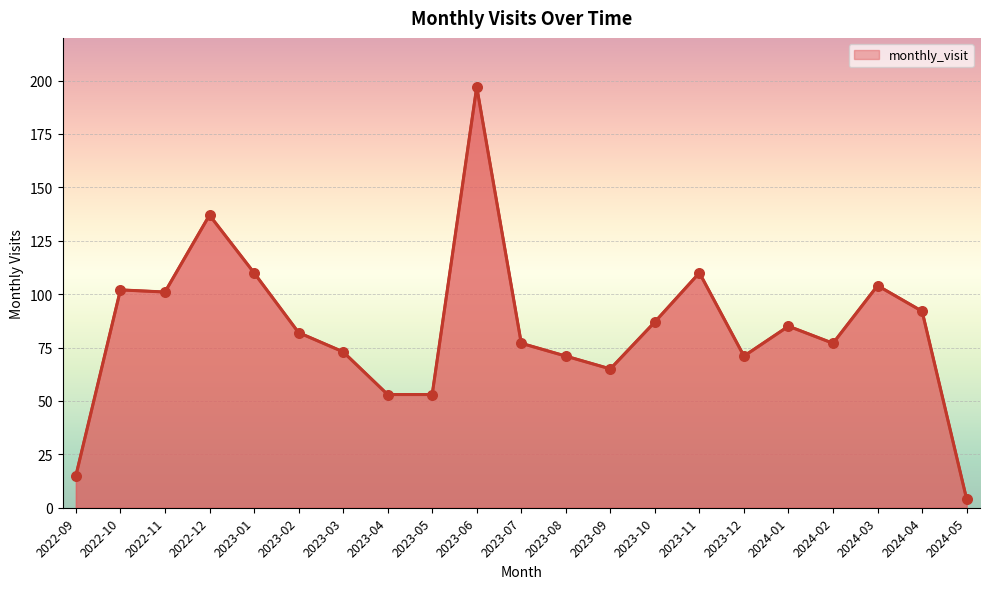

Which series reaches the minimum Y coordinate?

monthly_visit_line